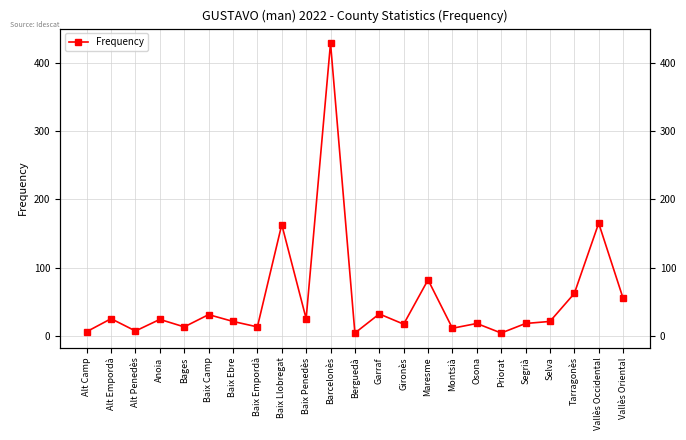

List the labels in order of value, largest first.

Barcelonès, Vallès Occidental, Baix Llobregat, Maresme, Tarragonès, Vallès Oriental, Garraf, Baix Camp, Alt Empordà, Baix Penedès, Anoia, Baix Ebre, Selva, Osona, Segrià, Gironès, Bages, Baix Empordà, Montsià, Alt Penedès, Alt Camp, Berguedà, Priorat